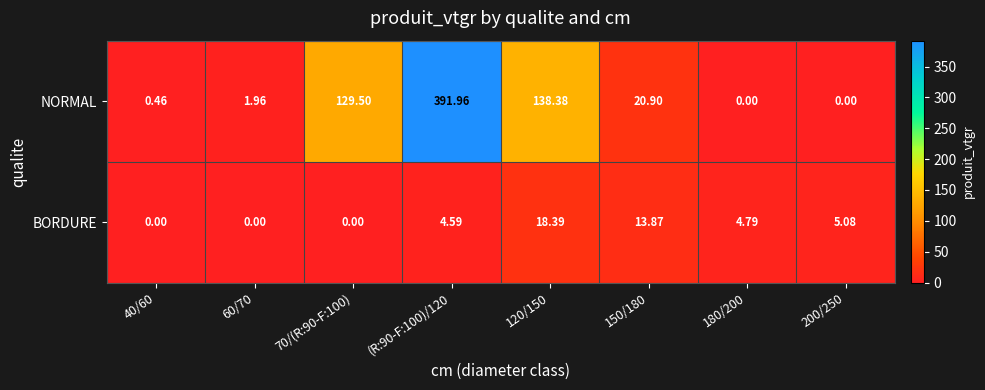

What is the difference between the highest and lowest values at 70/(R:90-F:100)?

129.5